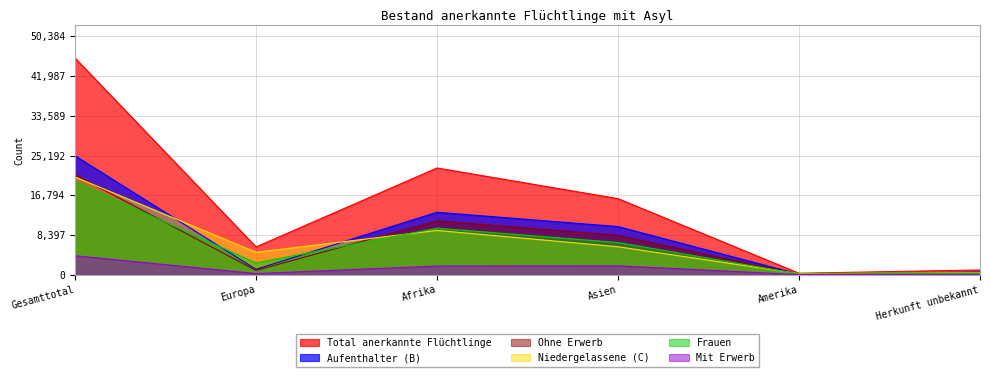

What is the sum of the Frauen values at Herkunft unbekannt and Asien?

7188